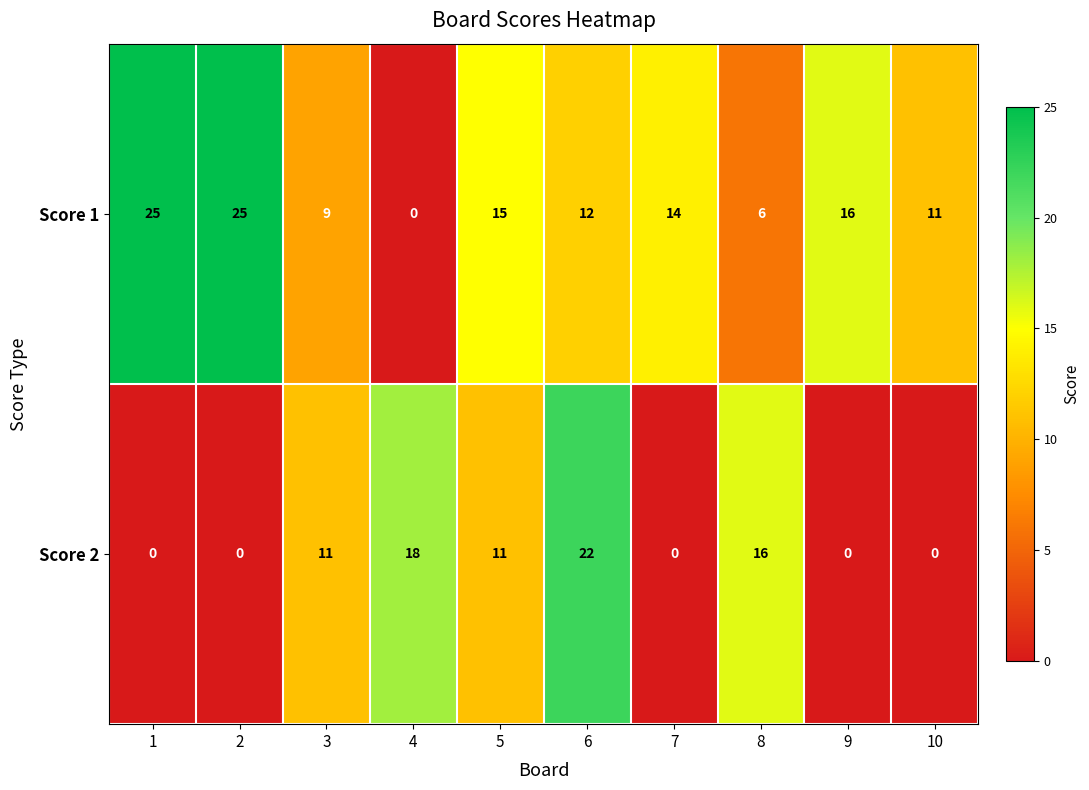

What is the difference between the highest and lowest values at 2?

25